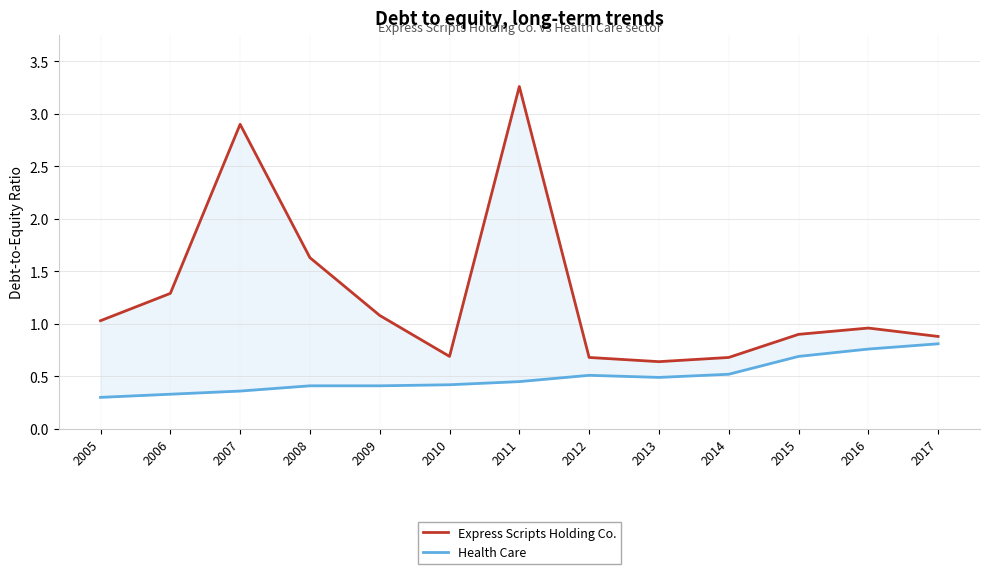

Count the number of categories in the chart.

13